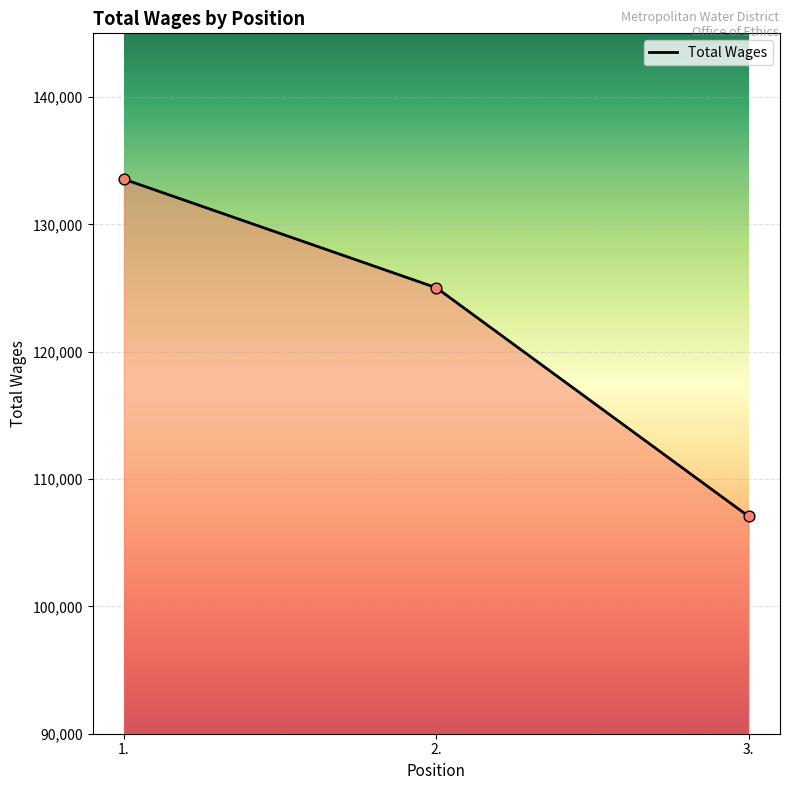

Between 2. and 3., which is larger?

2.